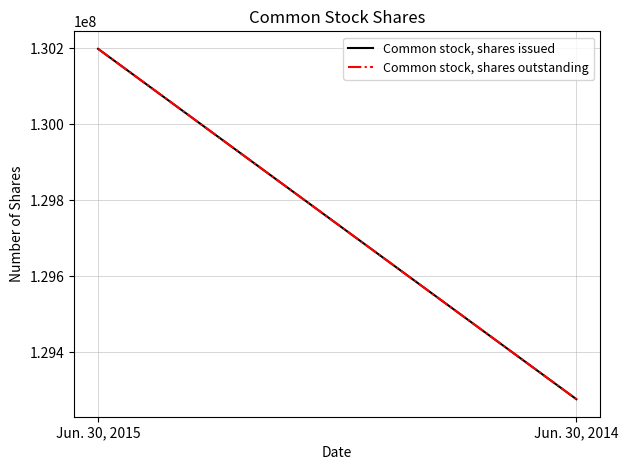

What are all the series names shown in the legend?

Common stock, shares issued, Common stock, shares outstanding